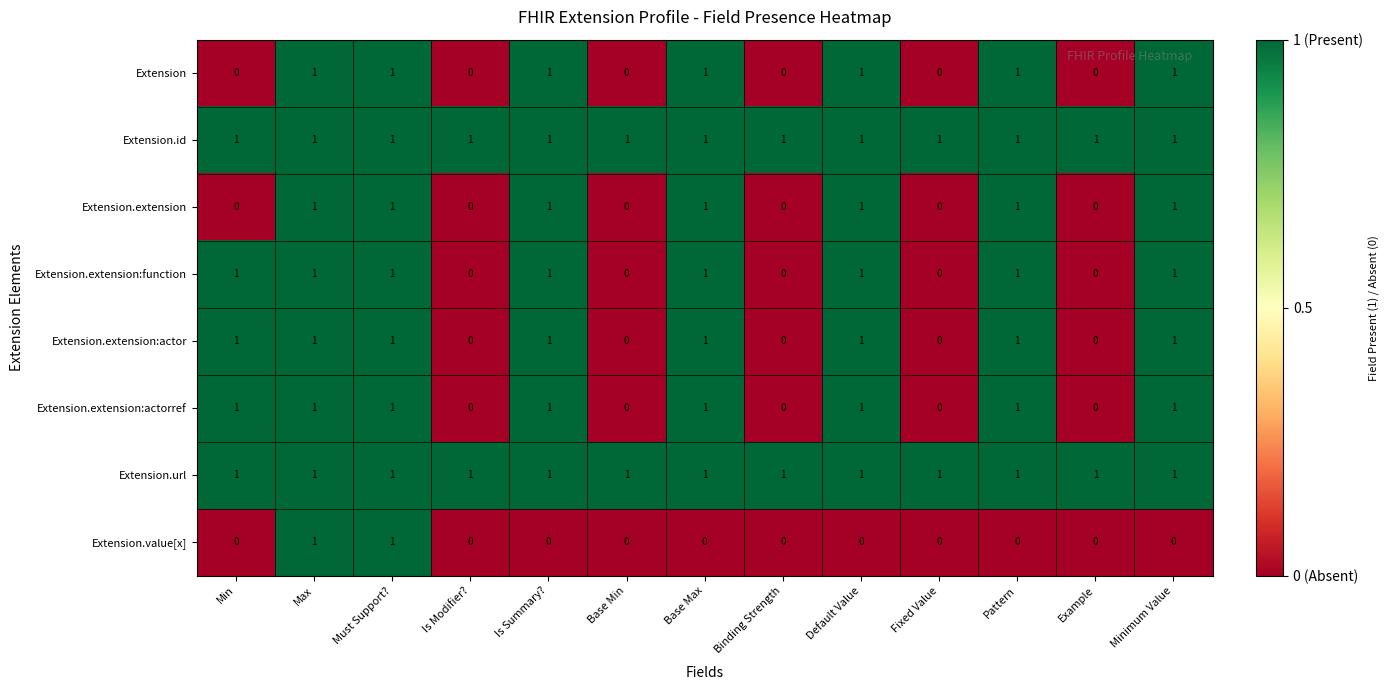

Is it true that Extension.extension:function equals 1 at Max?

True